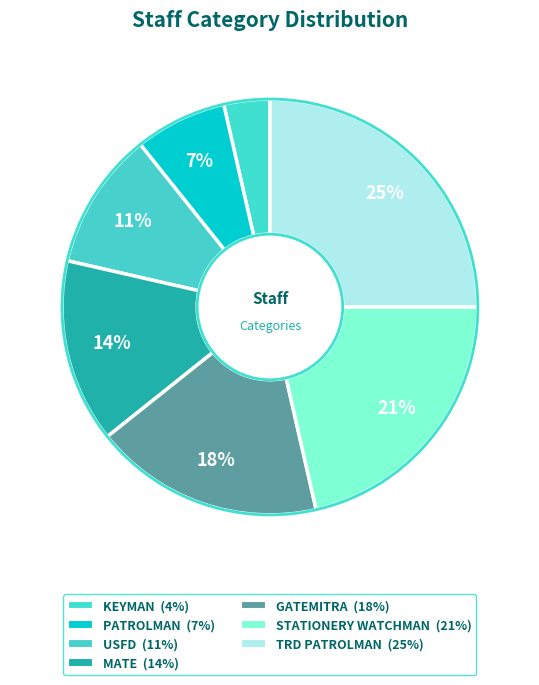

What is the total percentage of PATROLMAN and KEYMAN?

10.7%